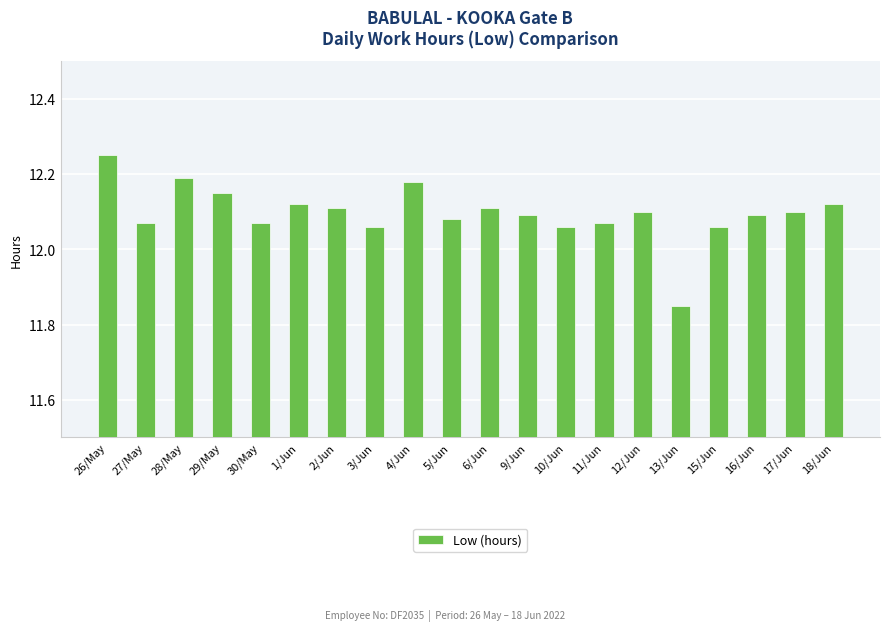

Does the chart contain stacked bars?

No